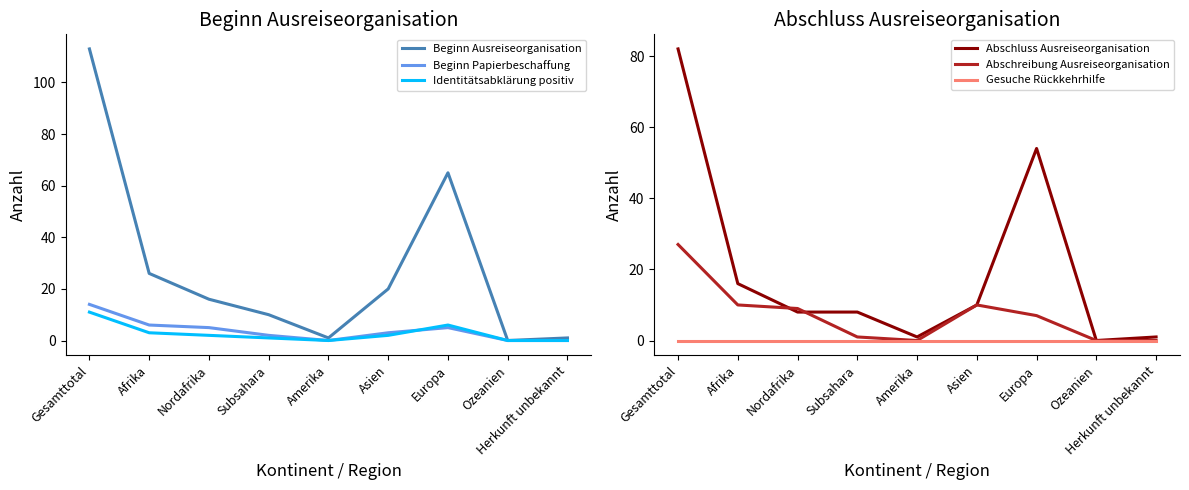

List the series in order of their peak value, lowest first.

Gesuche Rückkehrhilfe, Identitätsabklärung positiv, Beginn Papierbeschaffung, Abschreibung Ausreiseorganisation, Abschluss Ausreiseorganisation, Beginn Ausreiseorganisation